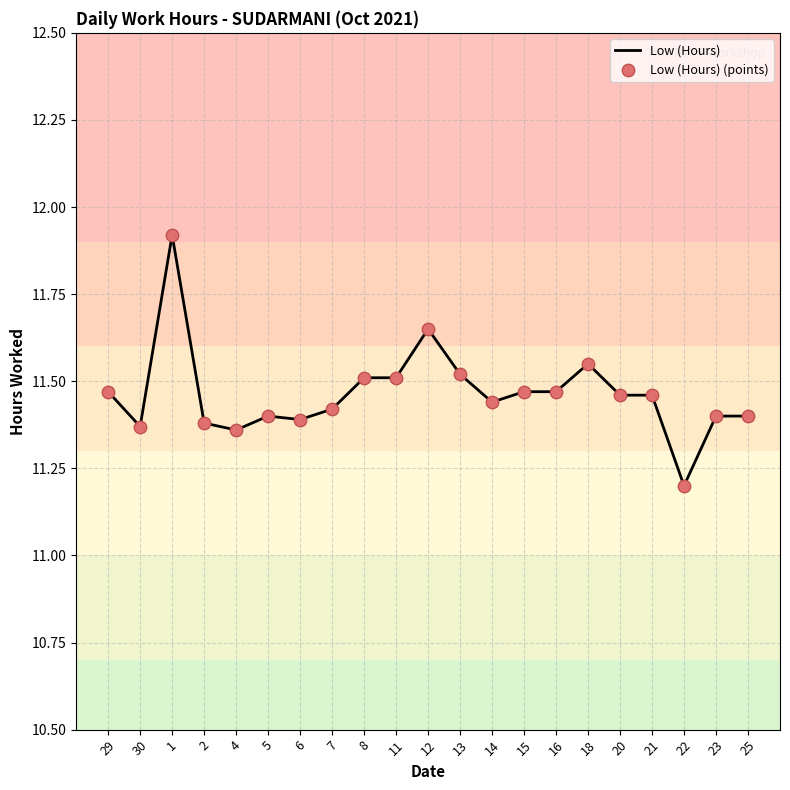

What is the difference between the maximum and minimum values?

0.7